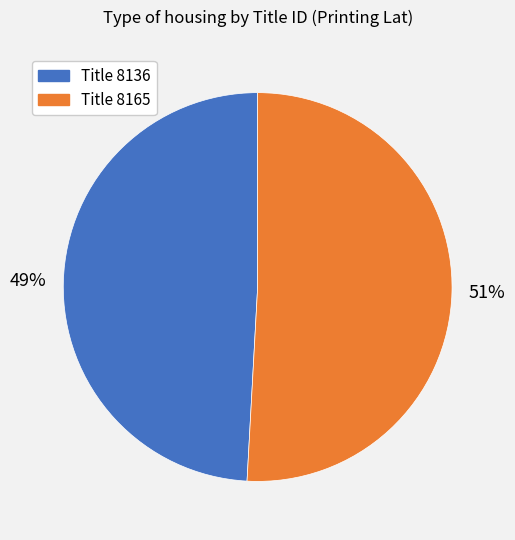

Is there a majority slice in this chart?

Yes